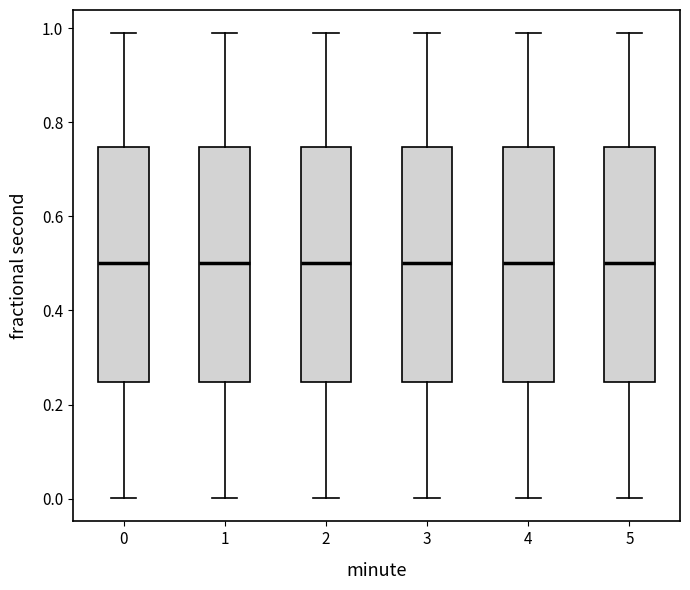

Where does the lower whisker of the box at x = 5 end on the y-axis? The values are not printed on the chart, so give them approximately, as read against the axis.

0.00